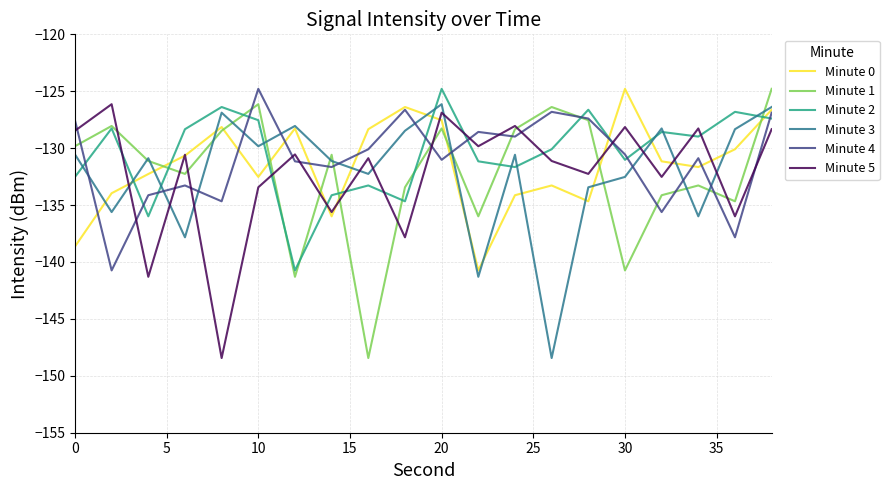

How many intersections are there between Minute 3 and Minute 4?

11